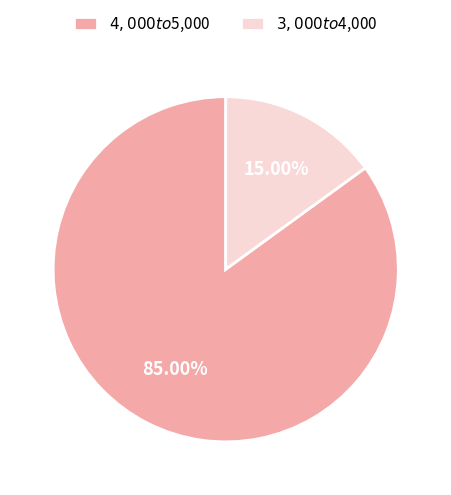

To the nearest percent, what portion does $4,000 to $5,000 represent?

85%